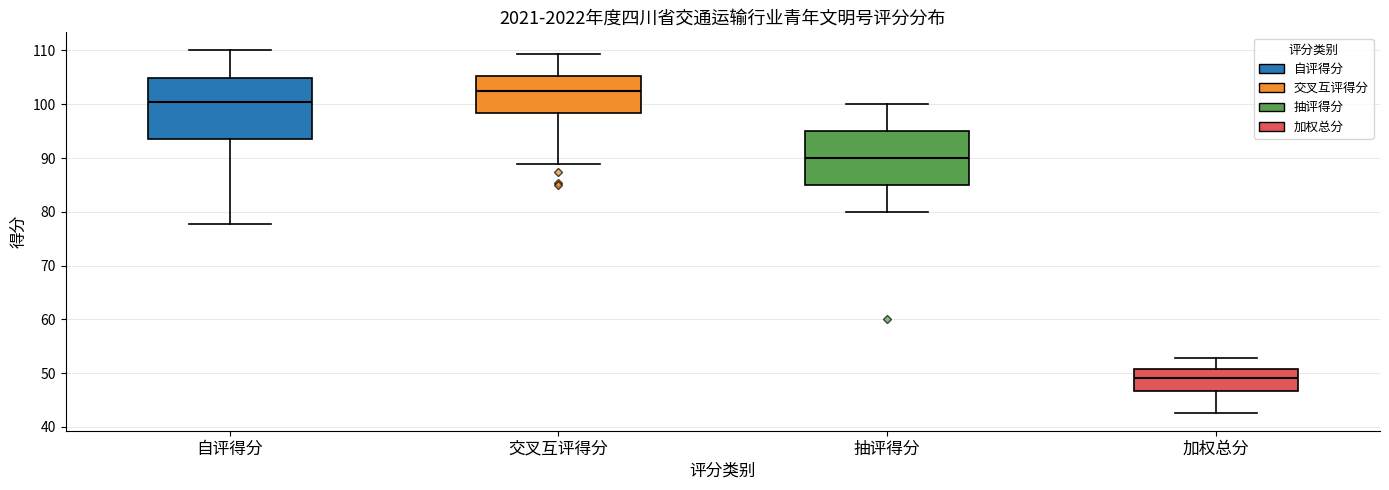

Reading left to right, read every box against the y-axis: the position of its median line, the range the box covers, and the ends of its whiskers. The values are not printed on the chart, so give them approximately, as read against the axis.

自评得分: median 100, box 94 to 105, whiskers 78 to 110
交叉互评得分: median 103, box 98 to 105, whiskers 89 to 109
抽评得分: median 90, box 85 to 95, whiskers 80 to 100
加权总分: median 49, box 47 to 51, whiskers 43 to 53